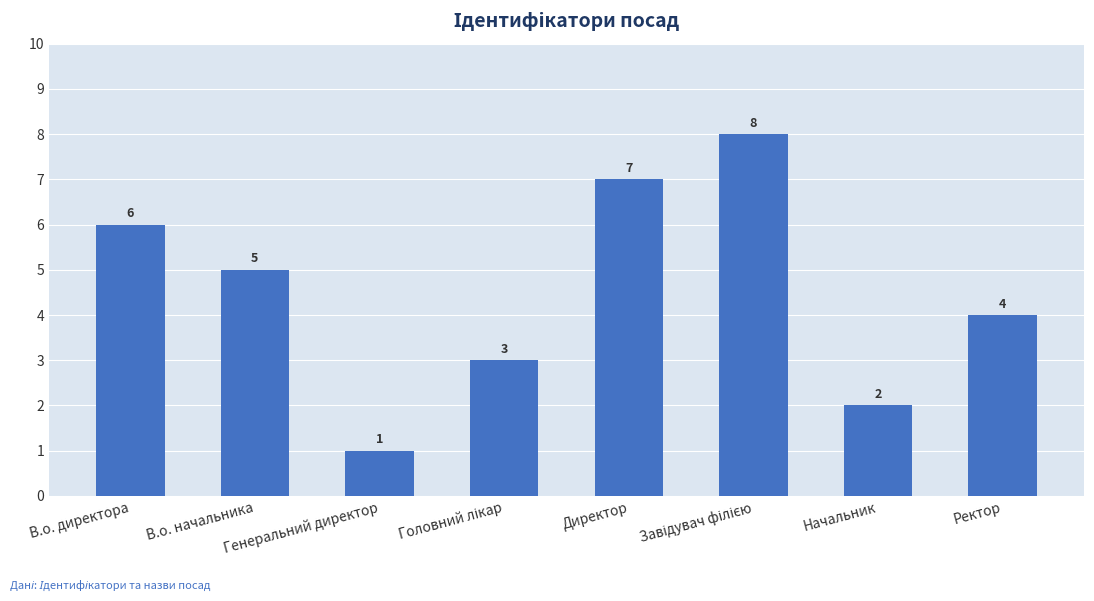

How many distinct data groups are displayed?

1